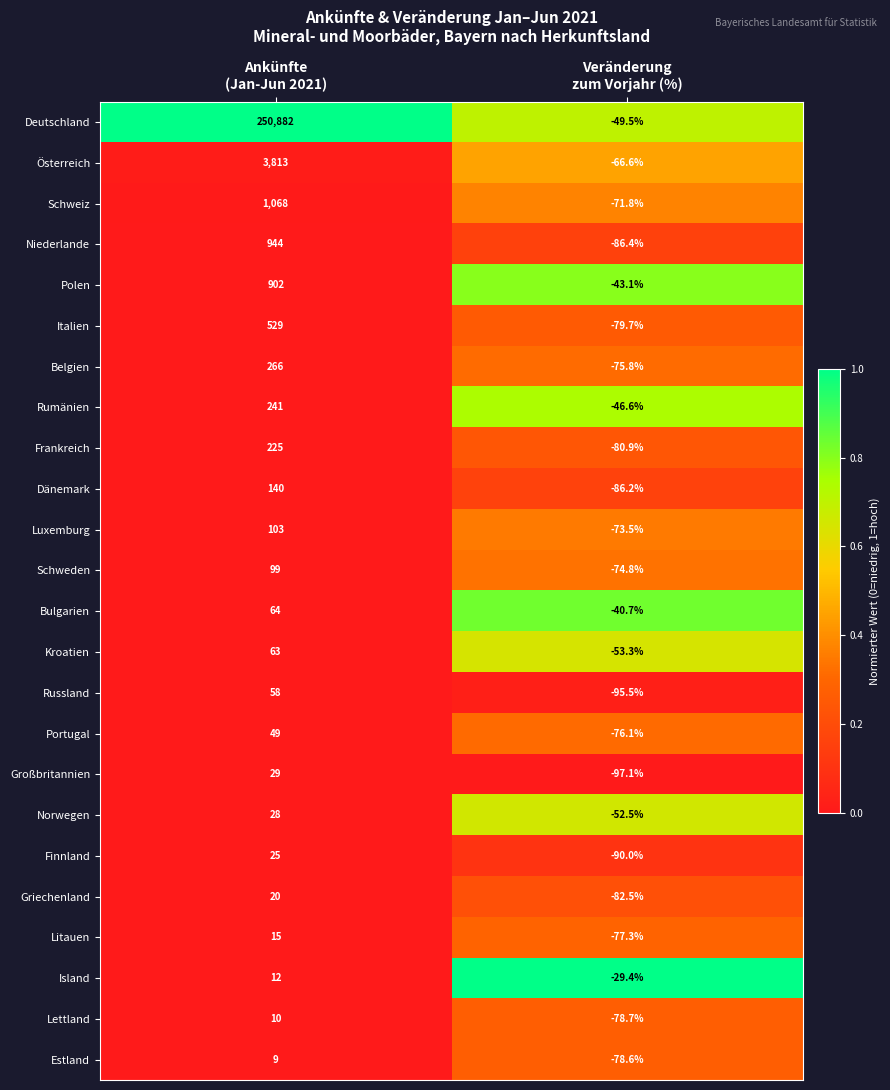

Which series has the largest total across all categories?

Deutschland